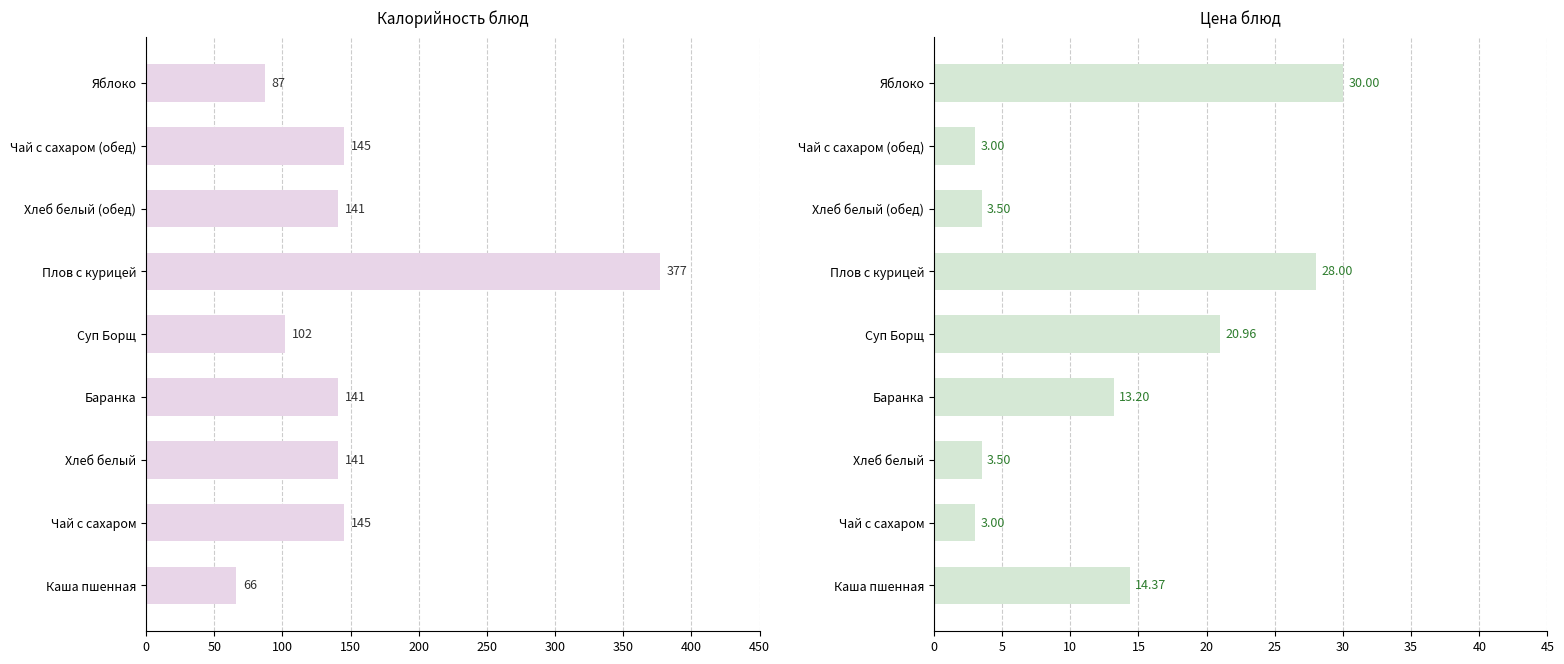

What is the greatest value displayed?

377.0